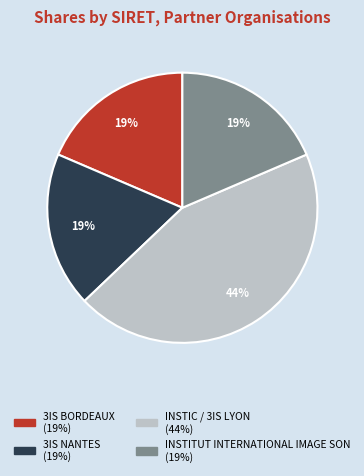

Does INSTIC / 3IS LYON account for over 50% of the chart?

No